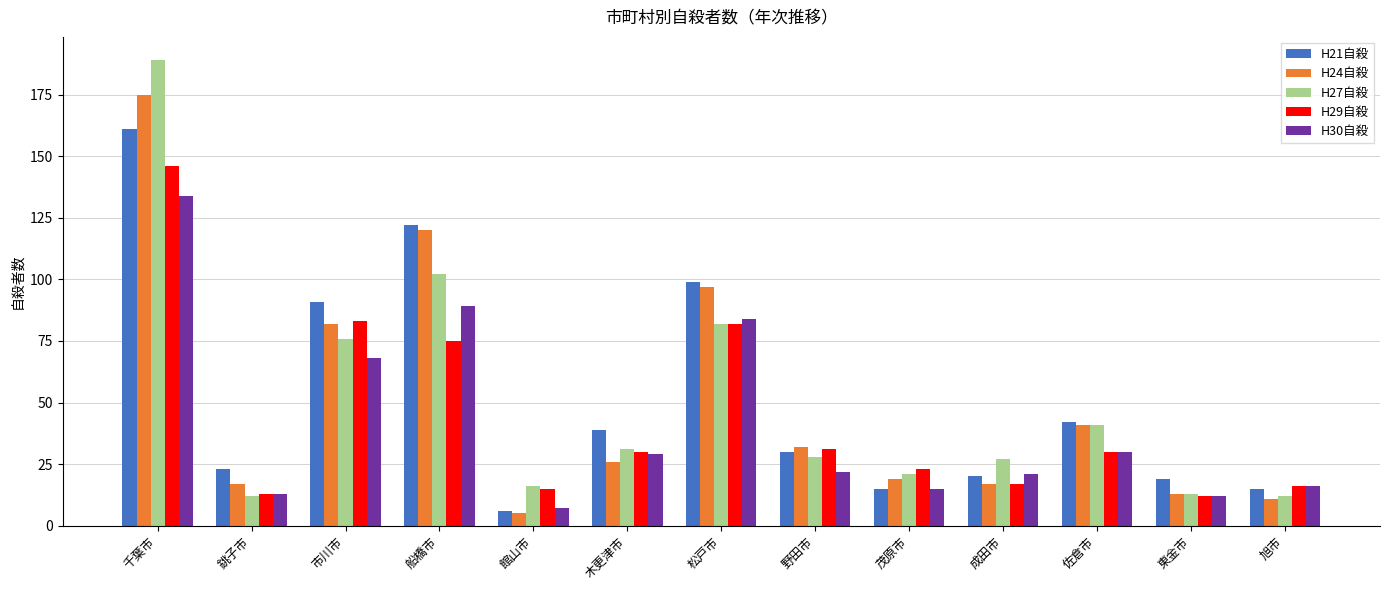

What position from the left is 館山市?

5